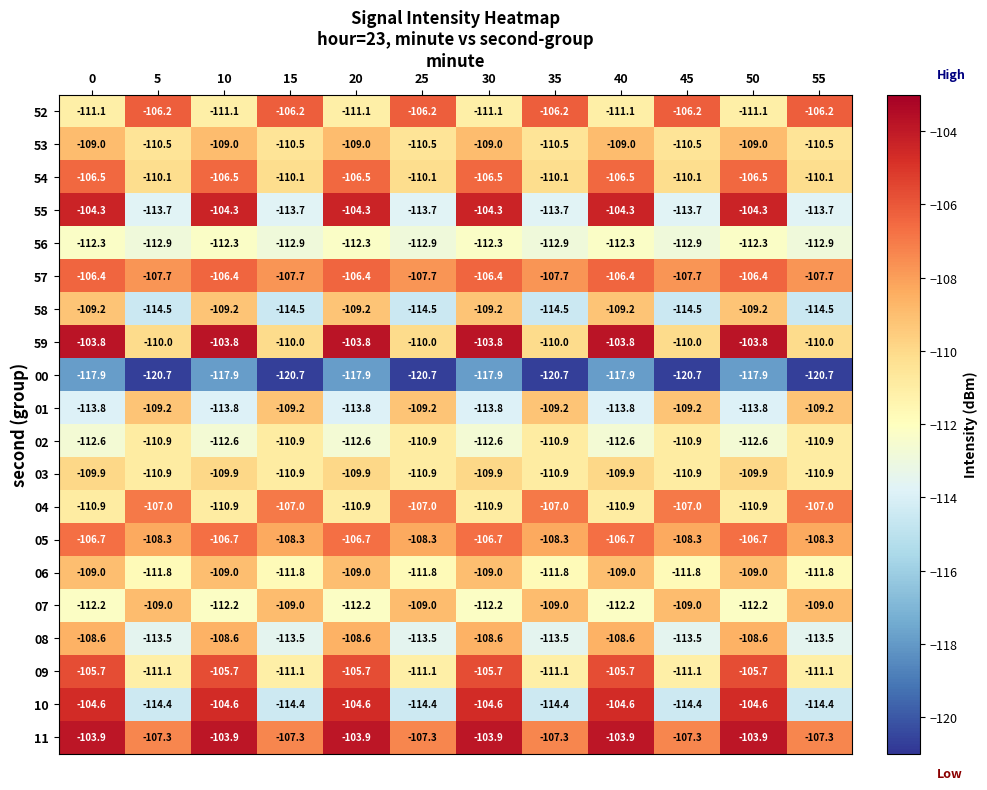

What is the sum of the 03 values at 45 and 35?

-221.8